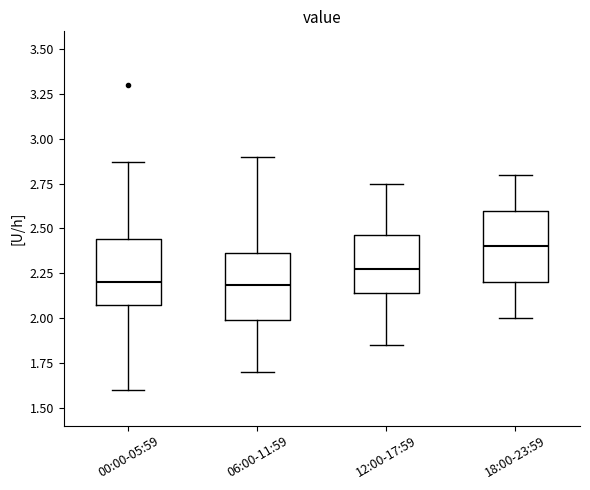

Which box has the highest median line?

18:00-23:59